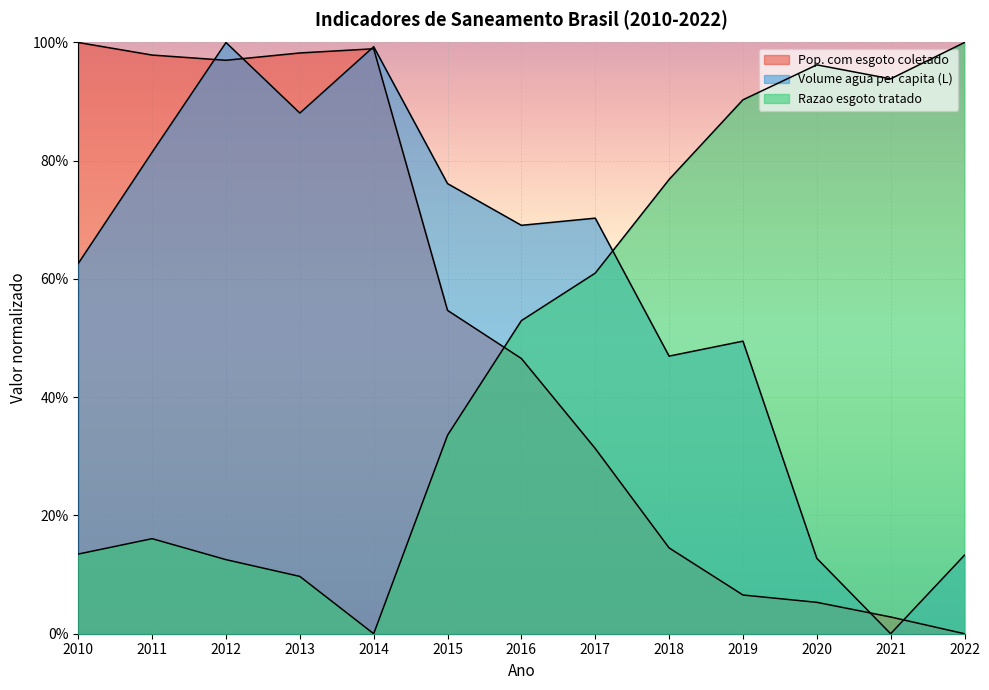

Is it true that Pop. com esgoto coletado equals 1.0 at 2012?

True